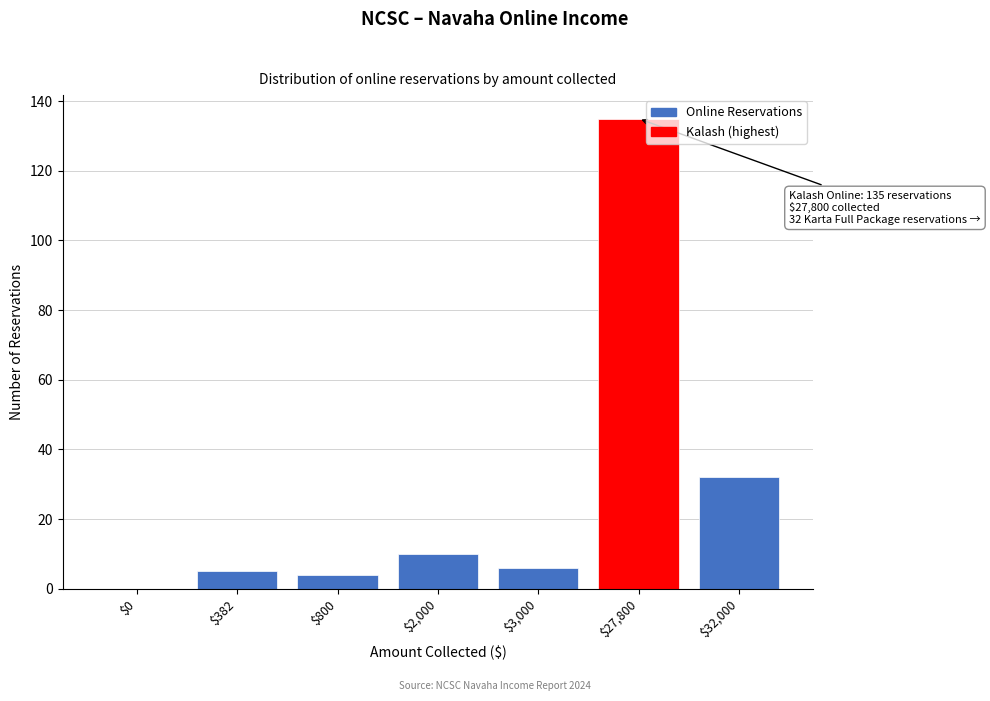

Where is the data nearest to the value 67?

$32,000